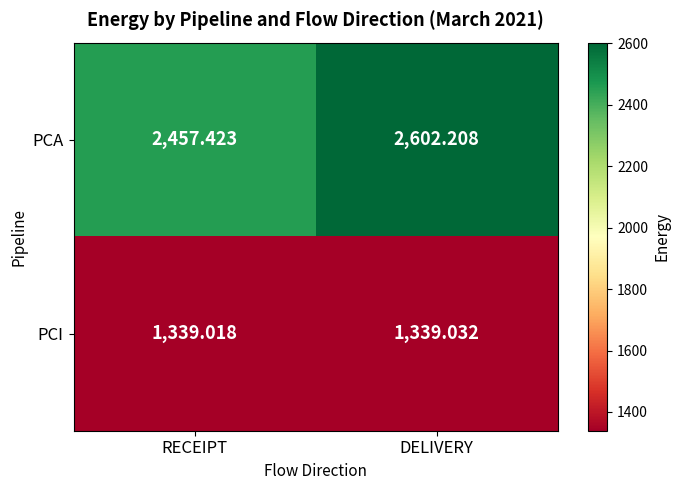

At which category does the chart reach its peak across all series?

DELIVERY